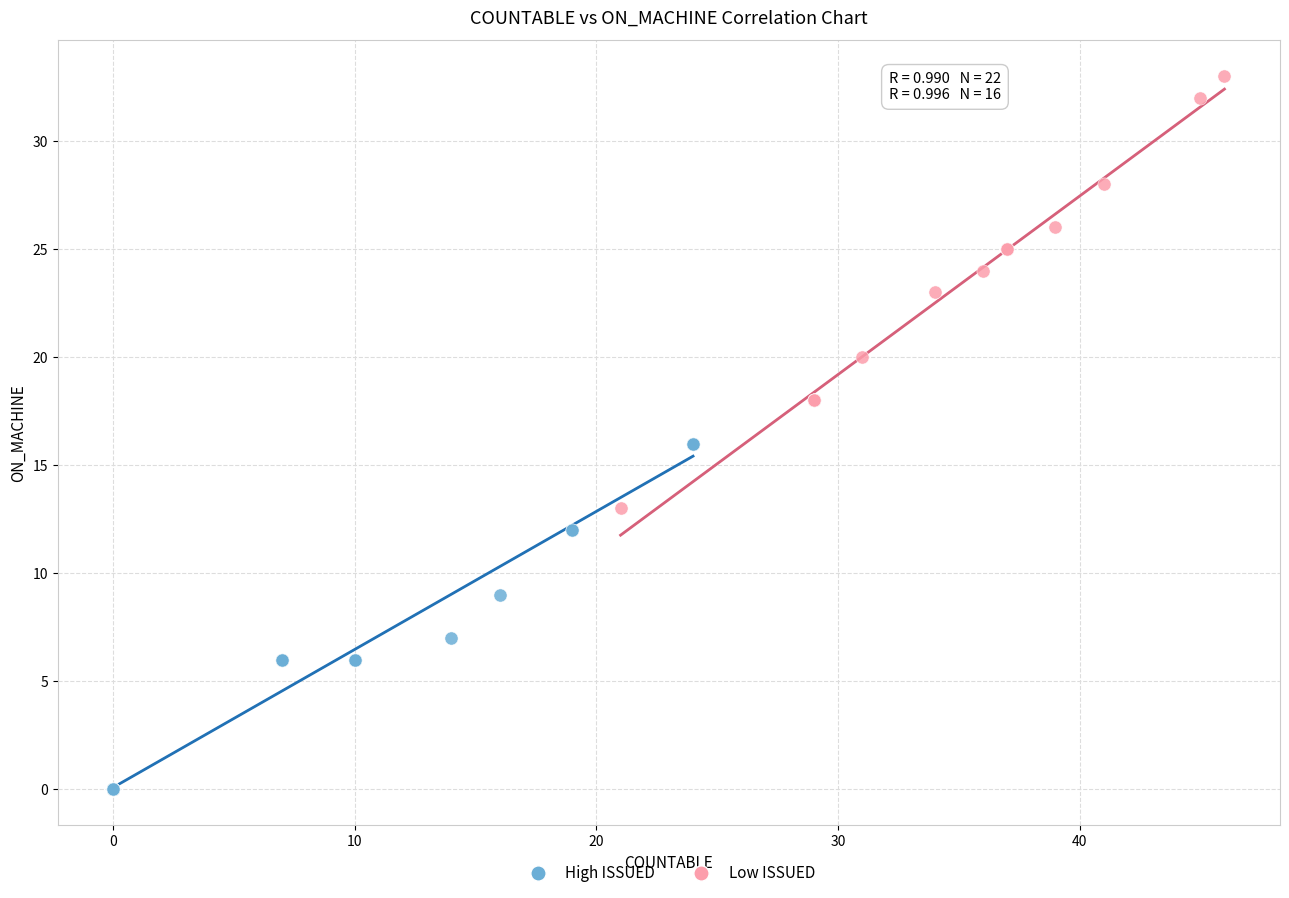

Which series contains the lowest Y value?

High ISSUED